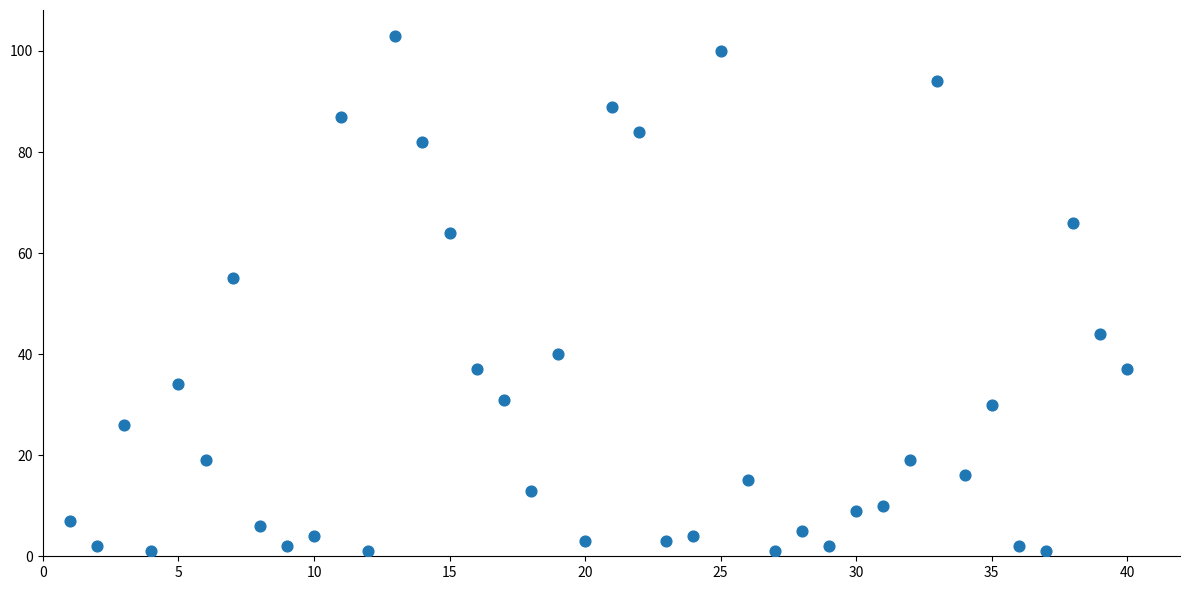

What Y value in the scatter plot is closest to 52?

55